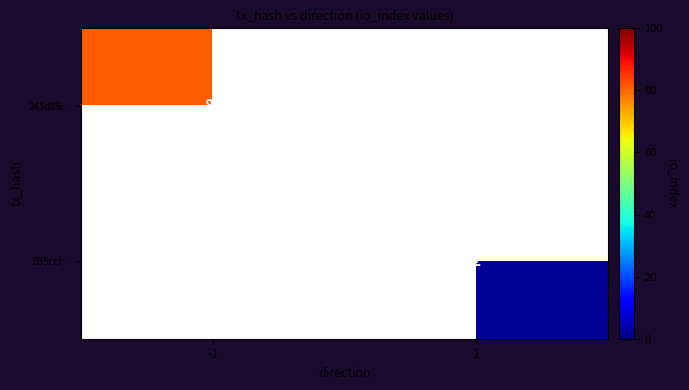

How many categories are shown in the chart?

2